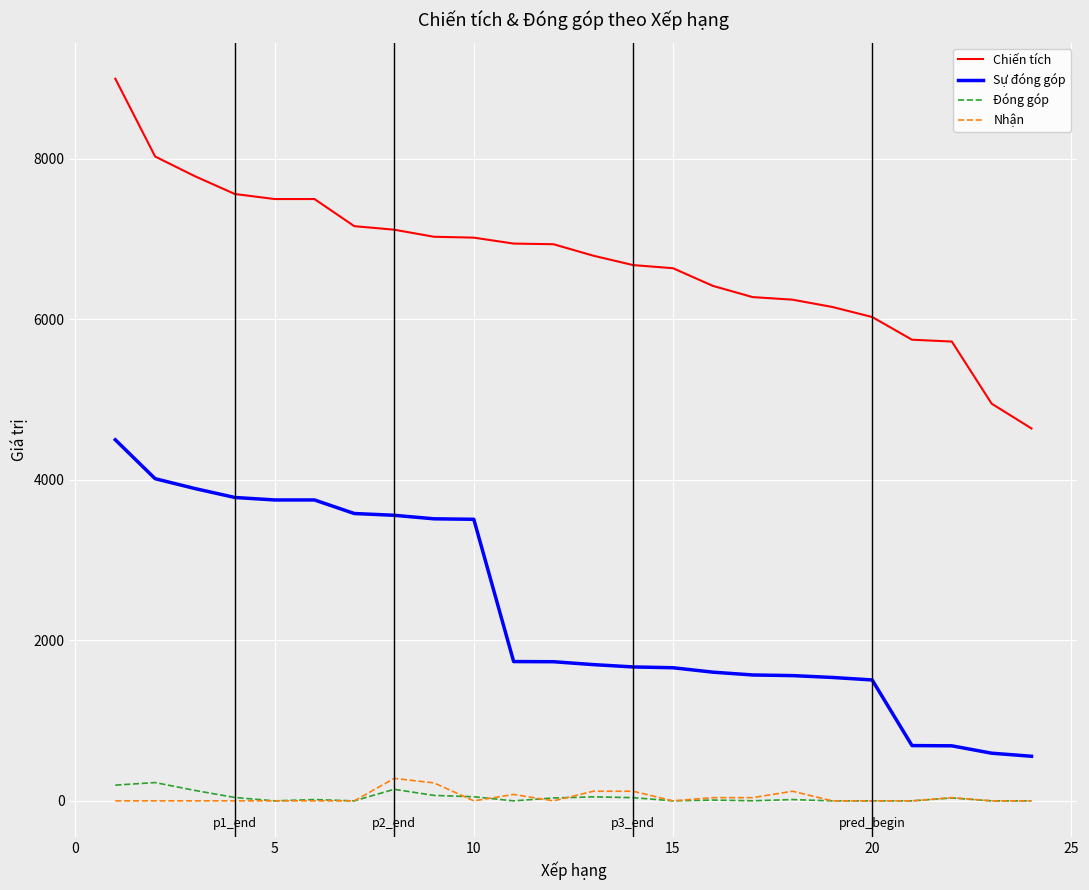

True or false: Sự đóng góp and Nhận cross at least once.

False